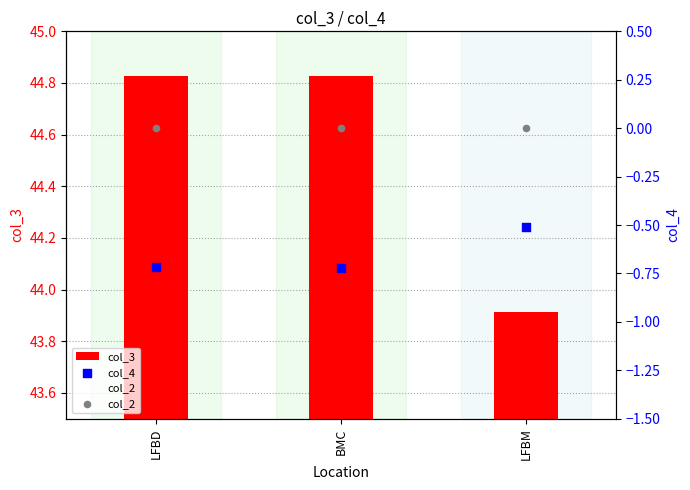

Which series has the largest total across all categories?

col_3